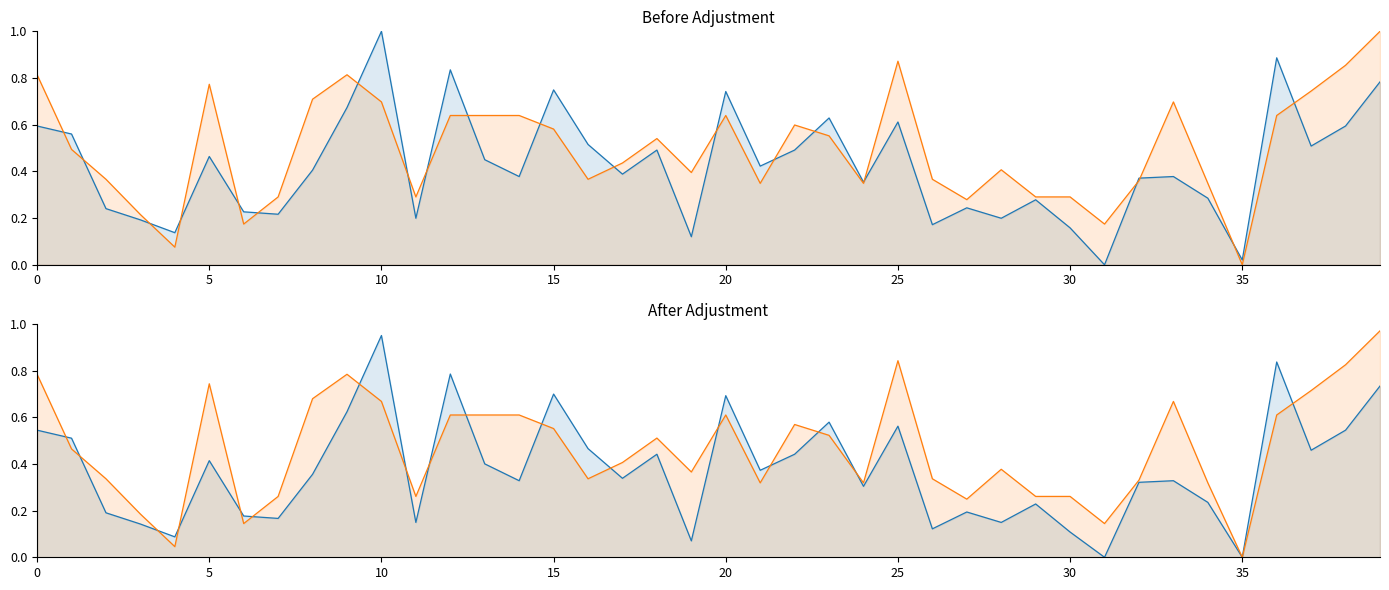

Does the chart display data point markers on the line(s)?

No